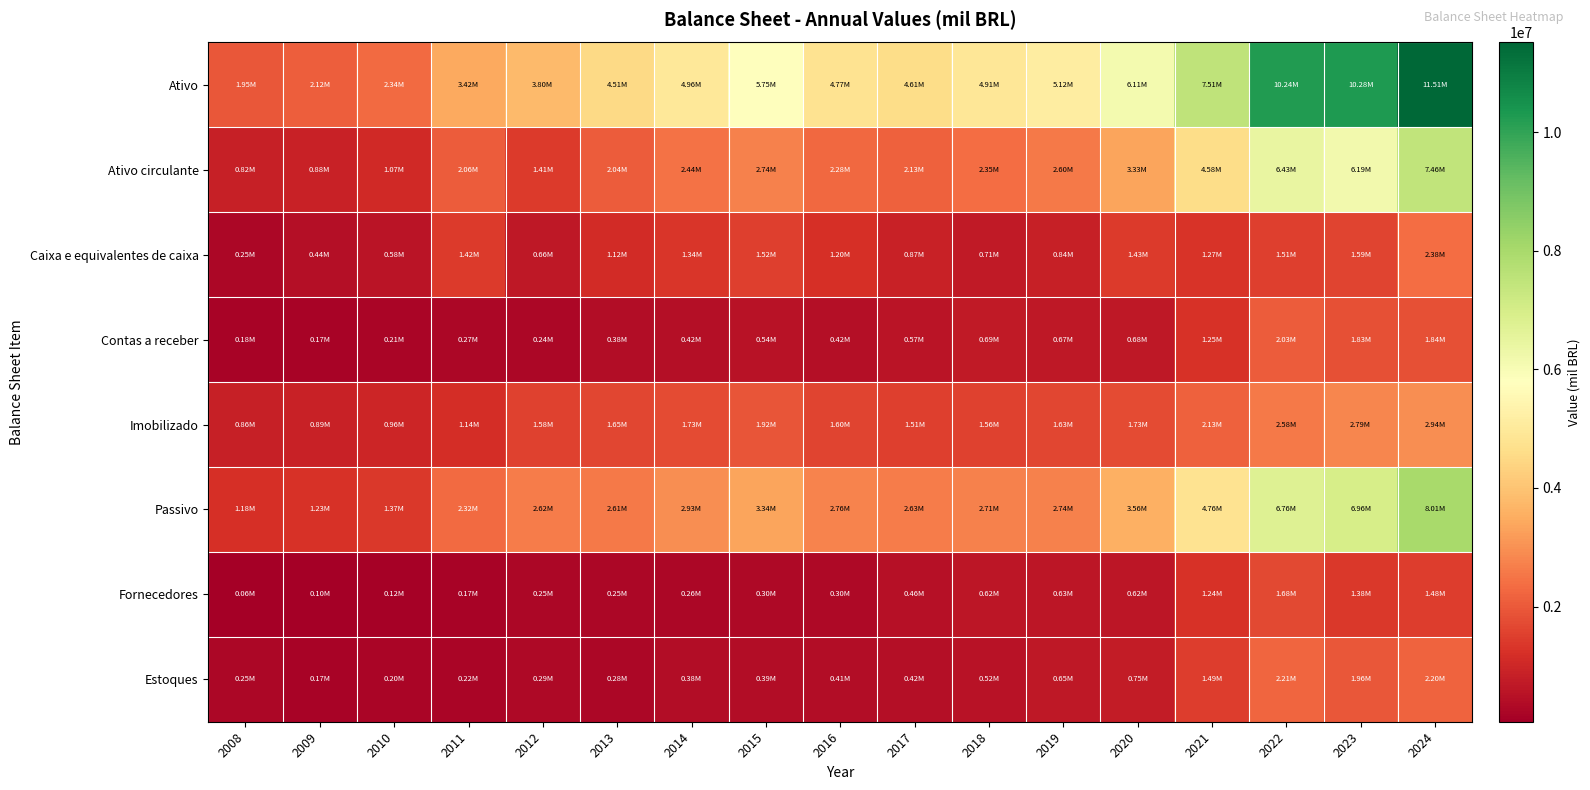

Reading right to left, what are all the values shown in this chart?

Ativo: 2024=11510863.0	2023=10284745.0	2022=10243258.0	2021=7510628.0	2020=6113319.0	2019=5124167.0	2018=4908191.0	2017=4609156.0	2016=4769806.0	2015=5751180.0	2014=4962930.0	2013=4507010.0	2012=3801254.0	2011=3419980.0	2010=2340092.0	2009=2115766.0	2008=1947404.0
Ativo circulante: 2024=7460379.0	2023=6186653.0	2022=6426680.0	2021=4583947.0	2020=3329822.0	2019=2599342.0	2018=2350747.0	2017=2132763.0	2016=2277197.0	2015=2741313.0	2014=2435080.0	2013=2037007.0	2012=1414499.0	2011=2063497.0	2010=1071835.0	2009=879350.0	2008=820826.0
Caixa e equivalentes de caixa: 2024=2376203.0	2023=1593098.0	2022=1509829.0	2021=1272445.0	2020=1425113.0	2019=840030.1	2018=713733.0	2017=866445.0	2016=1203940.0	2015=1524622.0	2014=1336916.0	2013=1123446.0	2012=660437.0	2011=1421085.0	2010=578366.0	2009=437240.0	2008=252581.0
Contas a receber: 2024=1837435.0	2023=1831735.0	2022=2031380.0	2021=1251097.0	2020=683404.0	2019=672356.0	2018=688495.0	2017=573093.0	2016=418963.0	2015=542099.0	2014=423815.0	2013=379664.0	2012=244687.0	2011=269675.0	2010=214737.0	2009=174016.0	2008=176815.0
Imobilizado: 2024=2940751.0	2023=2792713.0	2022=2584302.0	2021=2132529.0	2020=1726857.0	2019=1634336.0	2018=1557292.0	2017=1509236.0	2016=1600394.0	2015=1921632.0	2014=1728694.0	2013=1652569.0	2012=1578522.0	2011=1136050.0	2010=961249.0	2009=893229.0	2008=861471.0
Passivo: 2024=8011516.0	2023=6956903.0	2022=6760357.0	2021=4757414.0	2020=3559862.0	2019=2736764.0	2018=2708228.0	2017=2625838.0	2016=2762674.0	2015=3341515.0	2014=2930556.0	2013=2605109.0	2012=2615399.0	2011=2323349.0	2010=1369333.0	2009=1234157.0	2008=1179886.0
Fornecedores: 2024=1482620.0	2023=1375774.0	2022=1682446.0	2021=1239828.0	2020=616194.0	2019=627565.0	2018=621292.0	2017=462465.0	2016=302497.0	2015=295080.0	2014=256057.0	2013=248879.0	2012=254539.0	2011=165526.0	2010=121291.0	2009=98028.0	2008=59149.0
Estoques: 2024=2197704.0	2023=1961262.0	2022=2207884.0	2021=1487934.0	2020=754486.0	2019=654107.0	2018=523623.0	2017=419492.0	2016=409713.0	2015=388248.0	2014=379221.0	2013=277766.0	2012=290835.0	2011=222261.0	2010=201196.0	2009=172644.0	2008=251559.0